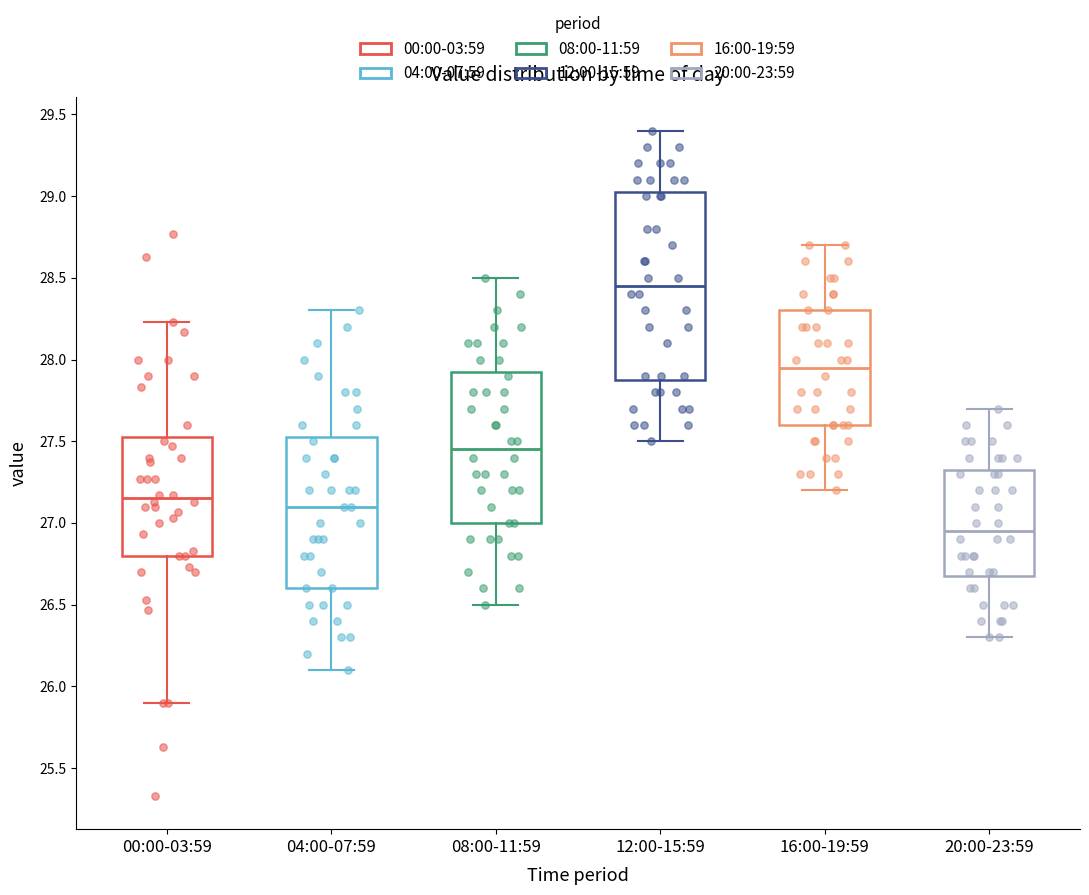

Which box's median line is the highest?

12:00-15:59